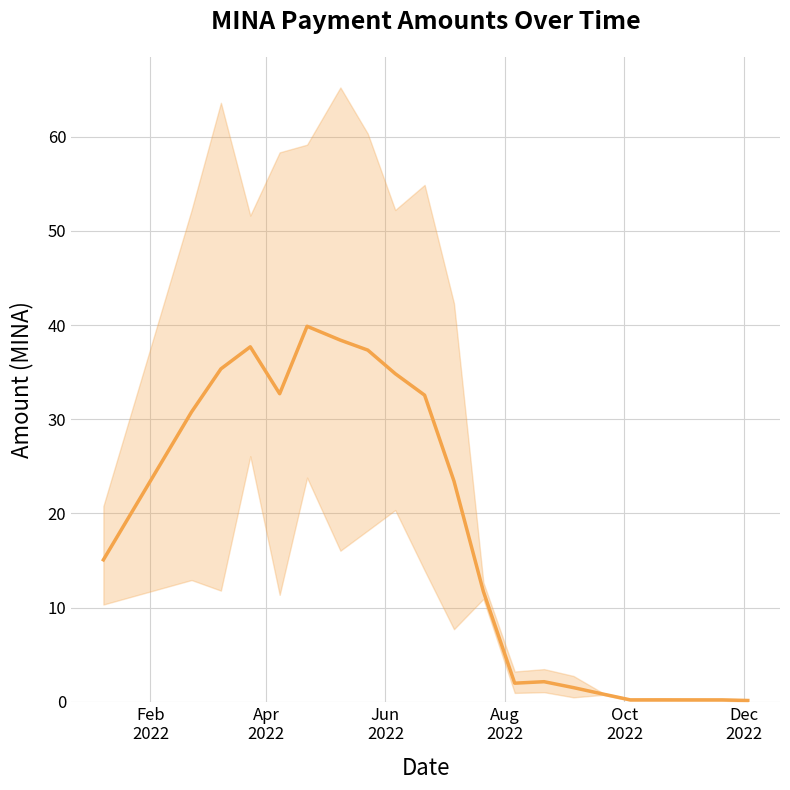

What is the value of the 10th point from the left?

32.6